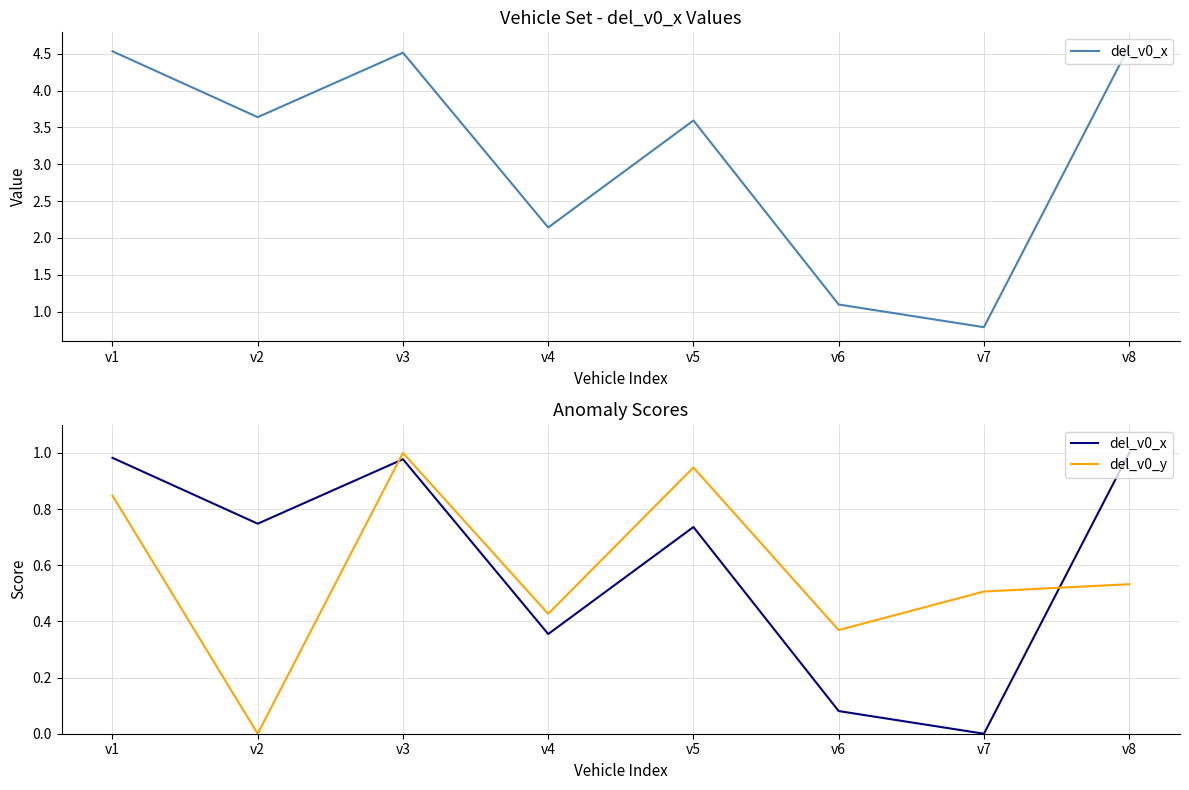

Where do del_v0_y and del_v0_x first cross each other?

v2 and v3